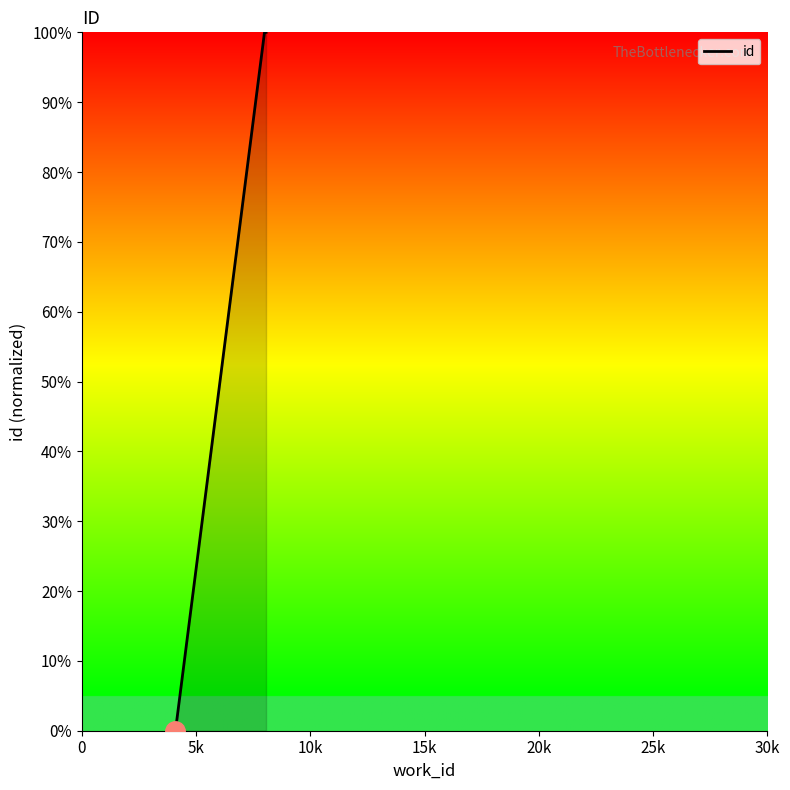

Does the chart have visible grid lines?

No